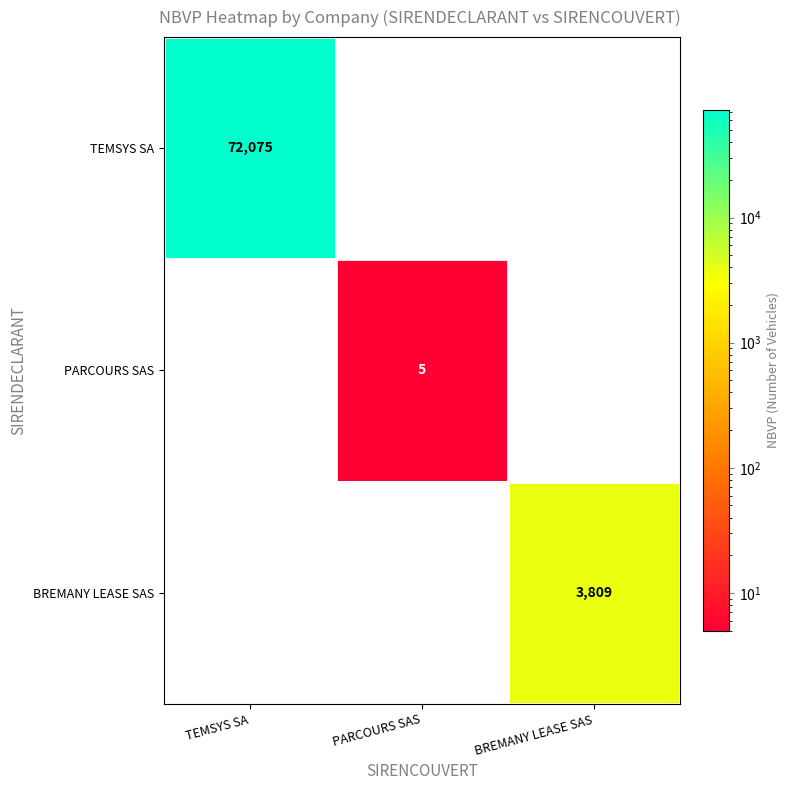

Rank the series by their maximum value, from lowest to highest.

PARCOURS SAS, BREMANY LEASE SAS, TEMSYS SA